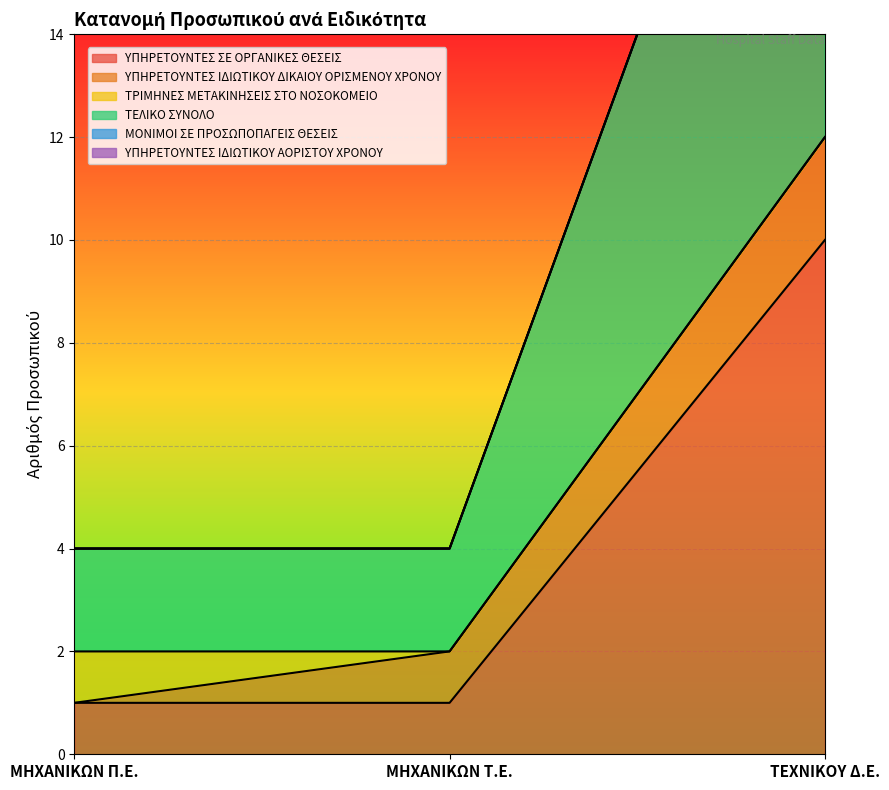

The value of ΥΠΗΡΕΤΟΥΝΤΕΣ ΙΔΙΩΤΙΚΟΥ ΔΙΚΑΙΟΥ ΟΡΙΣΜΕΝΟΥ ΧΡΟΝΟΥ at ΤΕΧΝΙΚΟΥ Δ.Ε. is 2. True or false?

True